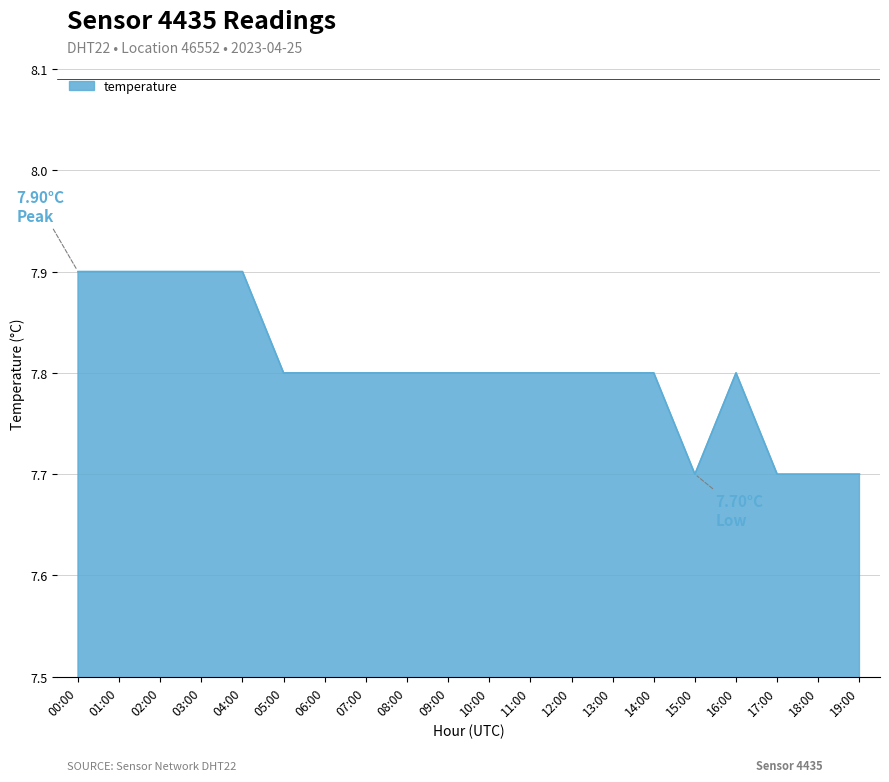

Approximately how many times larger is the value at 11:00 compared to 12:00?

1.0